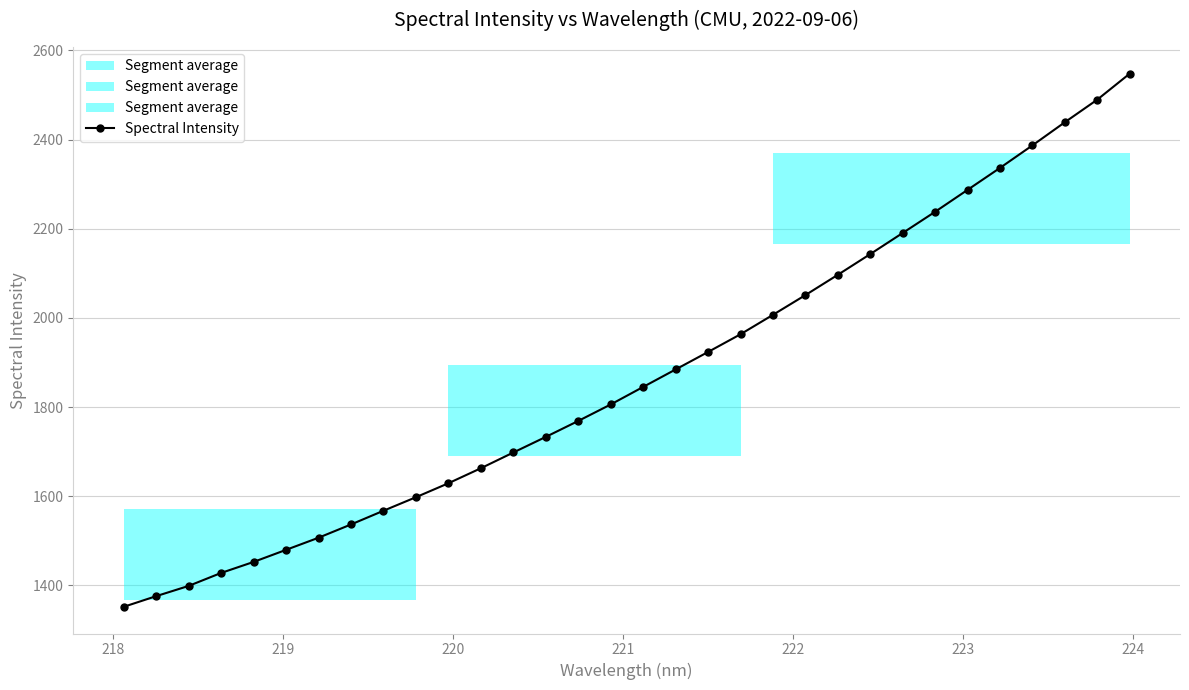

What is the value of the 21st point from the left?

2006.9